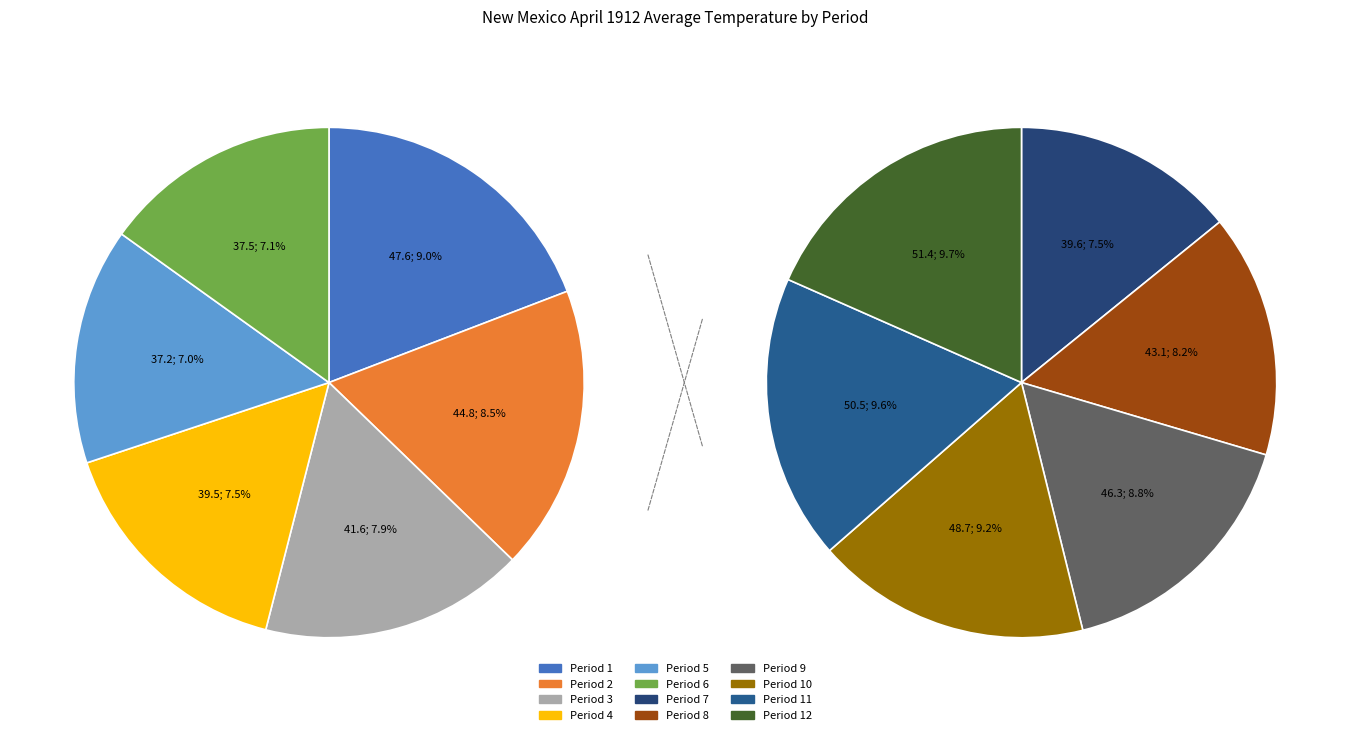

To the nearest percent, what is the difference between the largest and smallest slice percentages?

3%